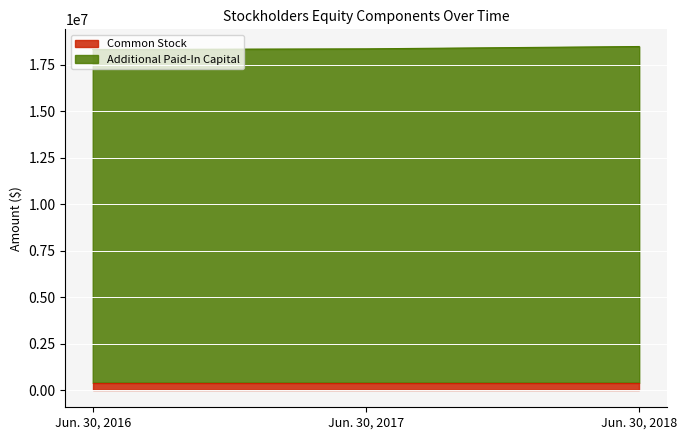

Is it true that the value at Jun. 30, 2018 is 18494956?

True